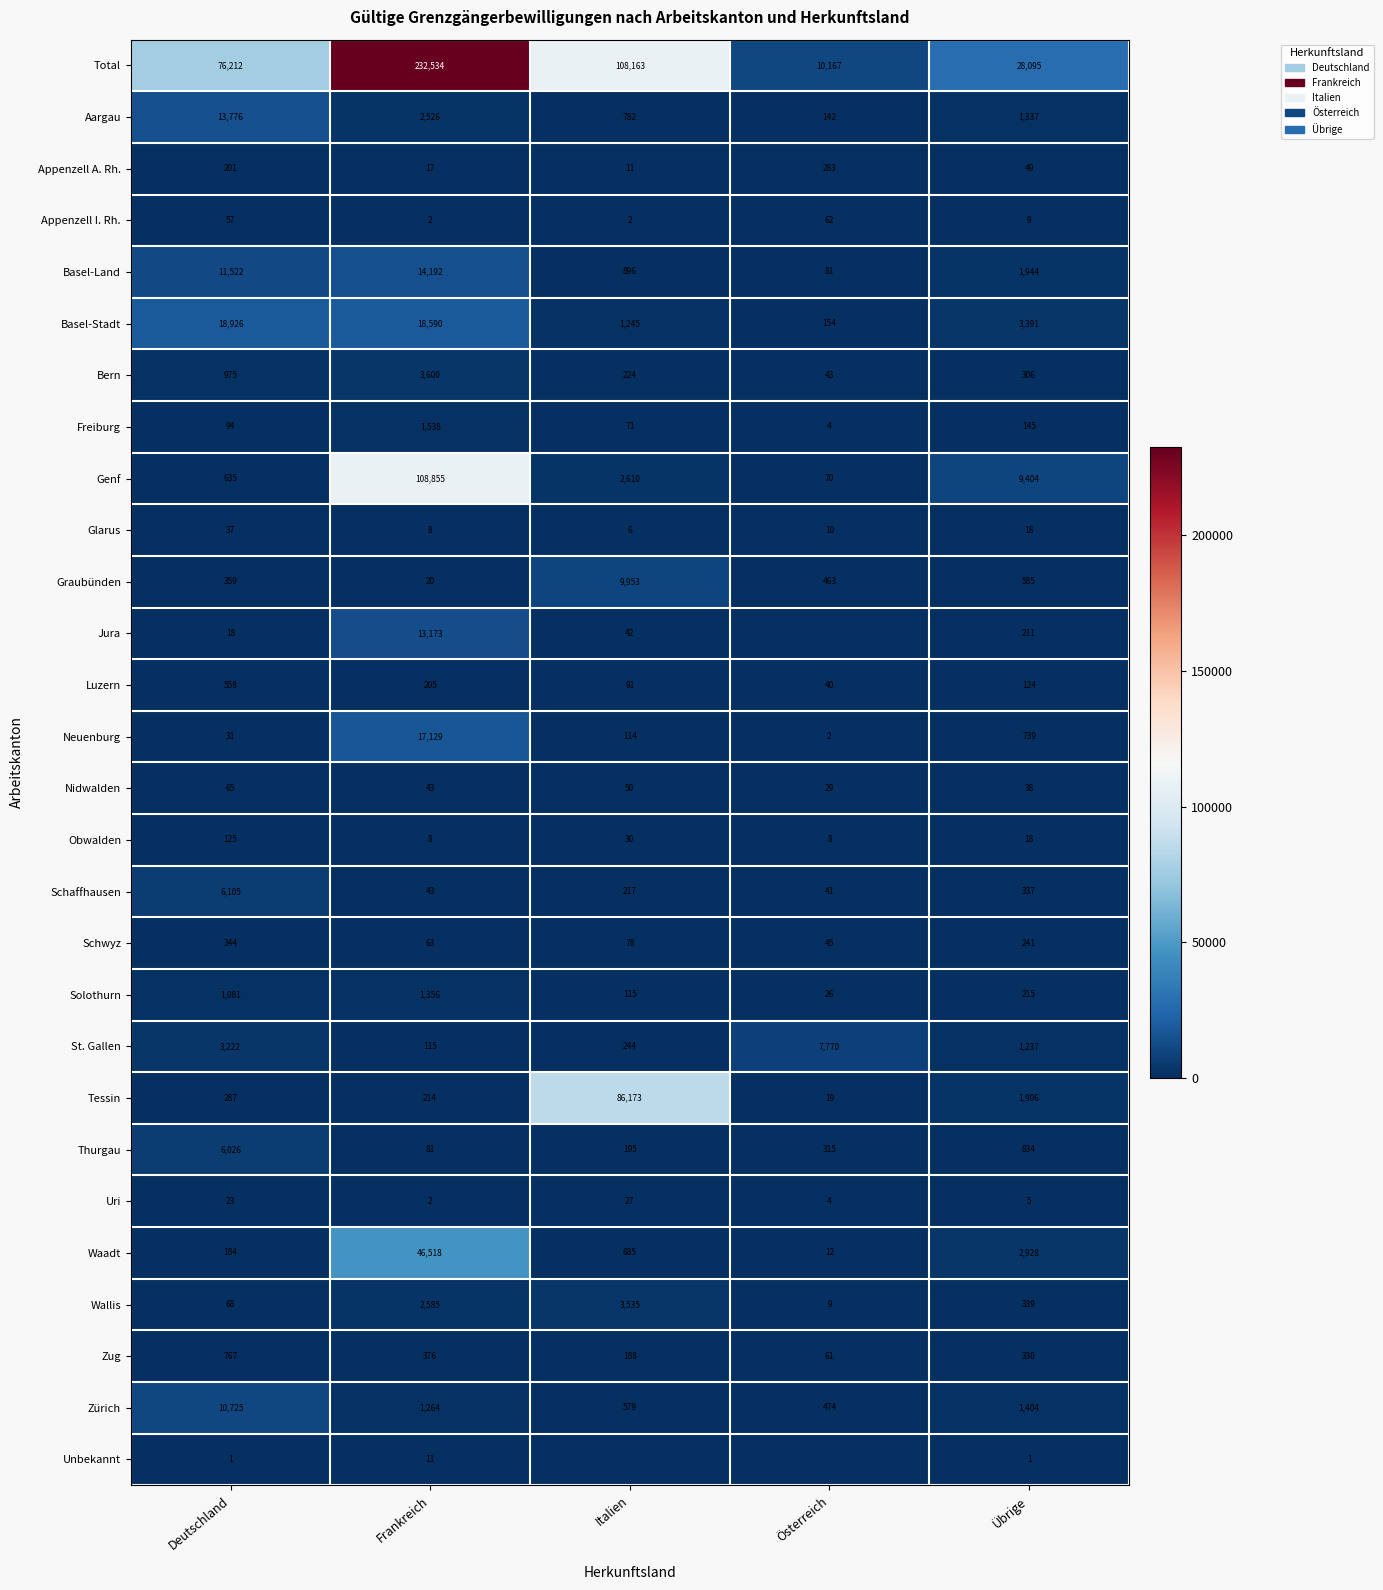

What is the greatest value displayed?

232534